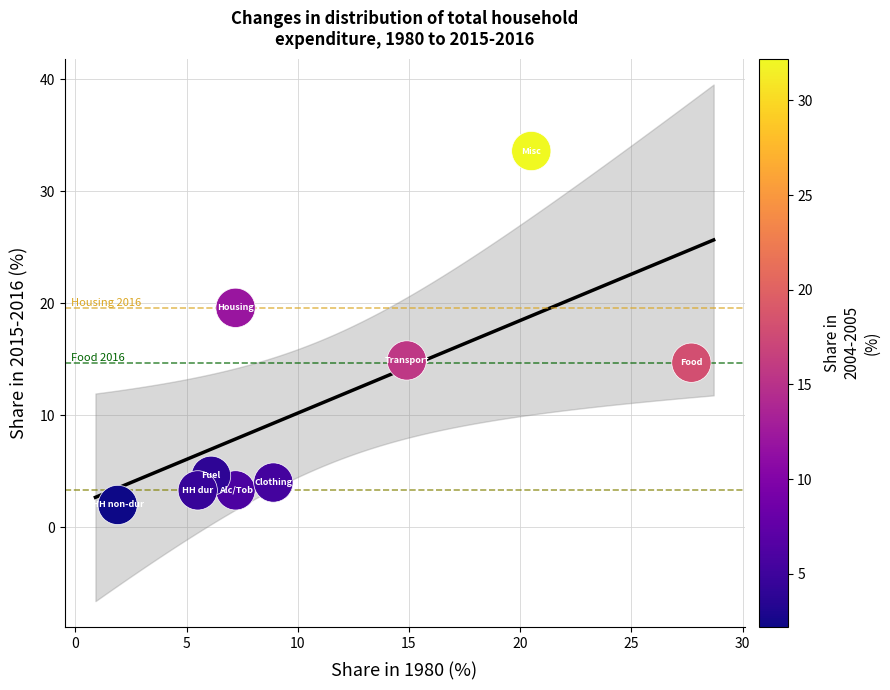

What is the average X value?

11.1